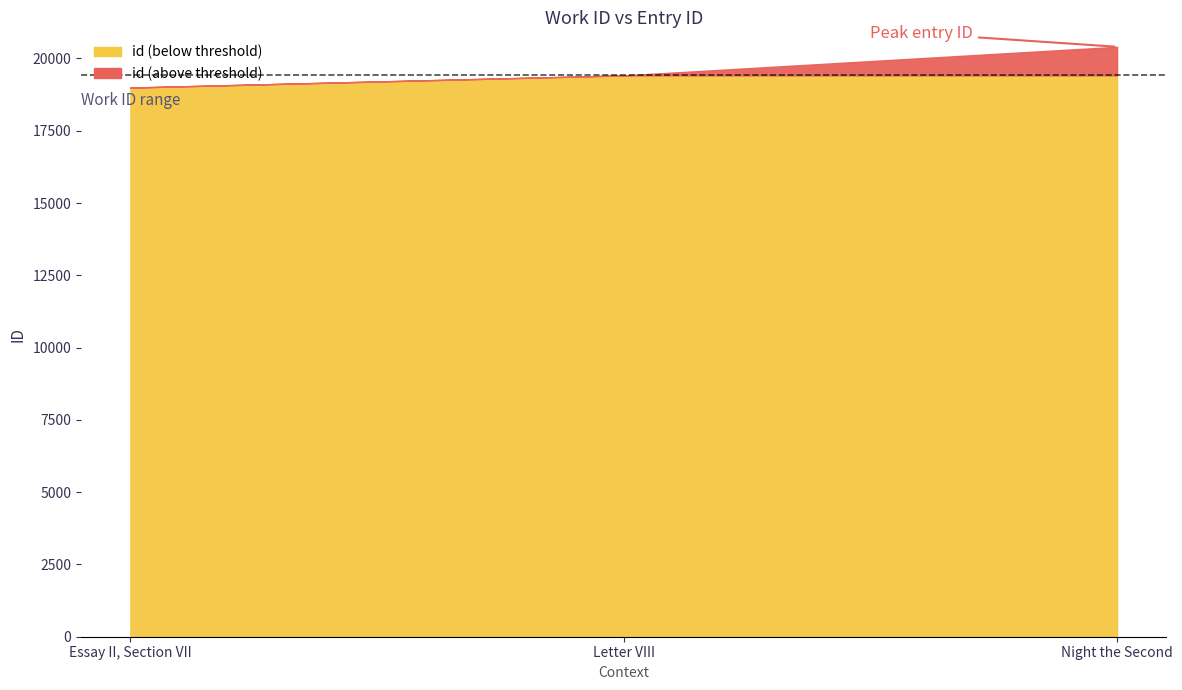

What is the value of the 2nd point from the left?

19415